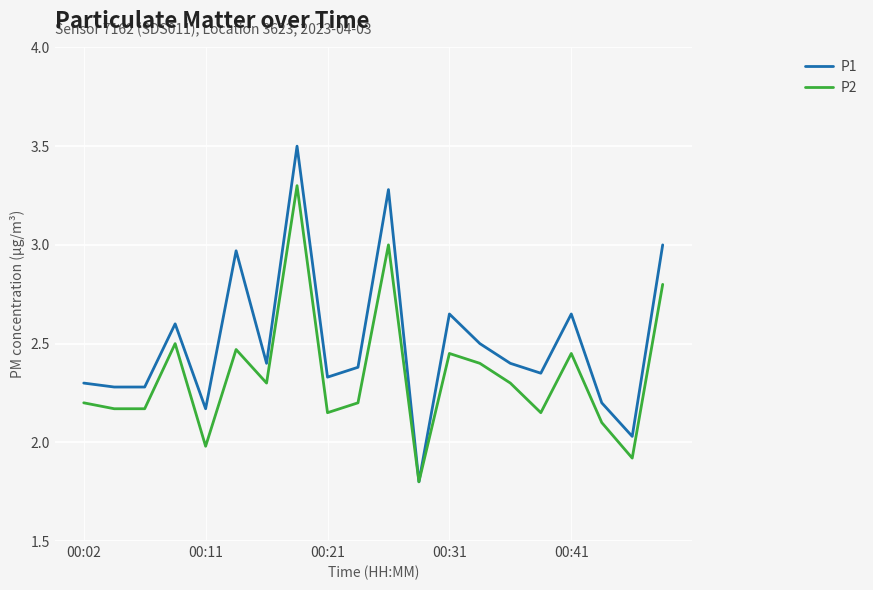

Which series has the widest spread of values?

P1